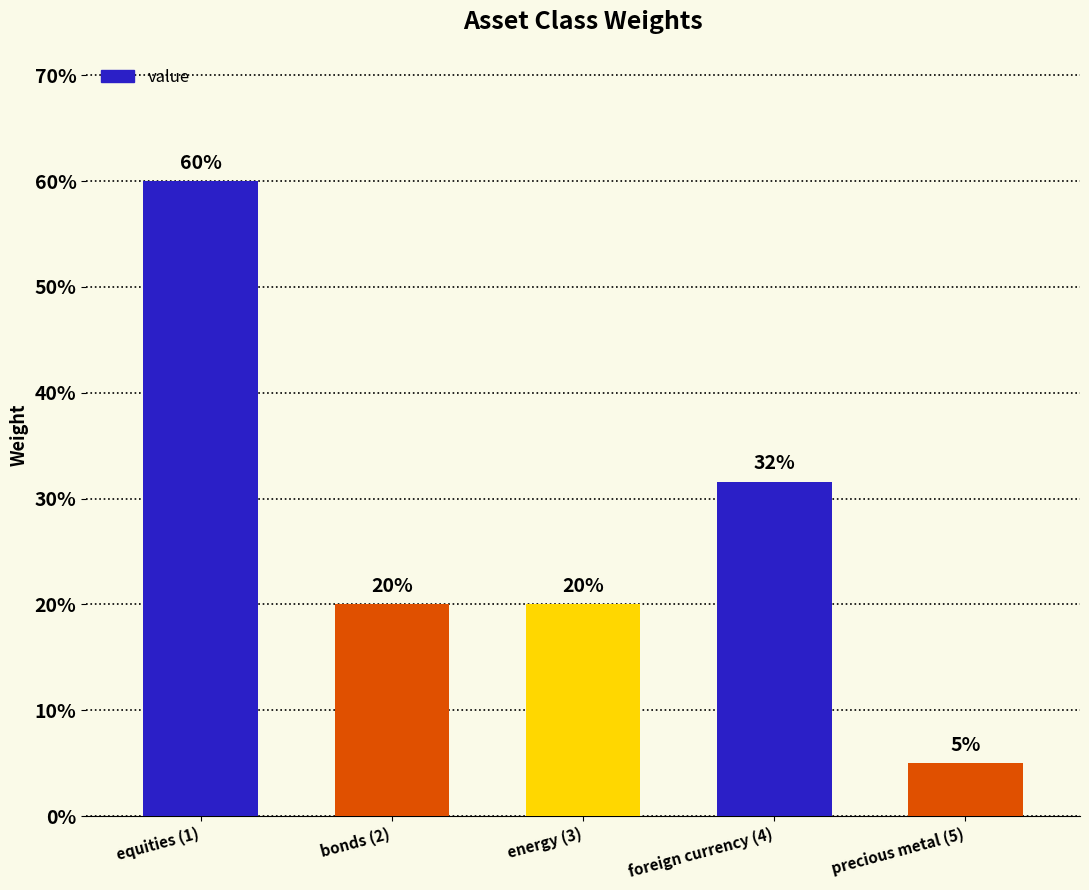

Rank the categories by value from lowest to highest.

precious metal (5), bonds (2), energy (3), foreign currency (4), equities (1)